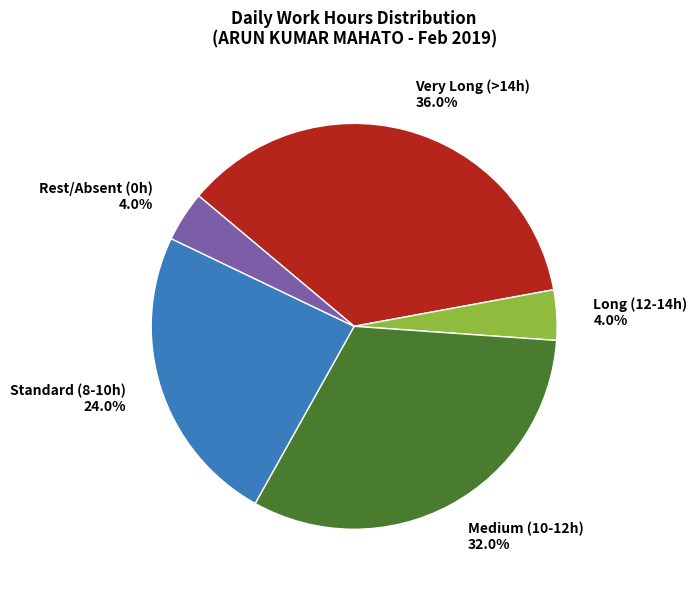

What is the ratio of the value at Very Long (>14h) to the value at Standard (8-10h)?

1.5